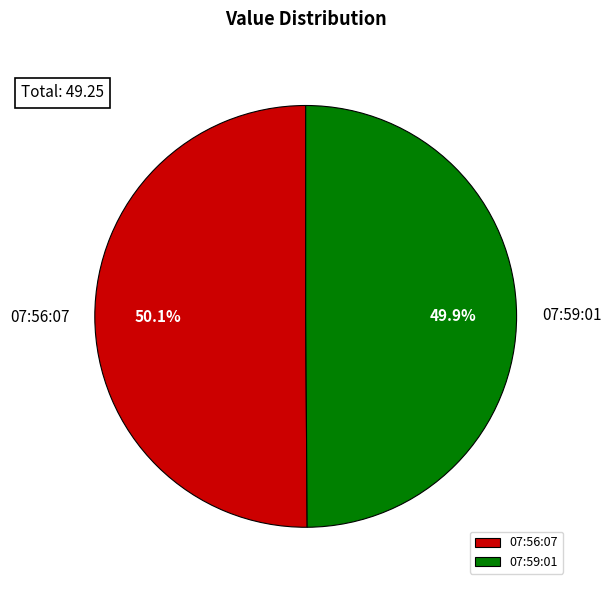

Approximately how many times larger is the value at 07:59:01 compared to 07:56:07?

1.0